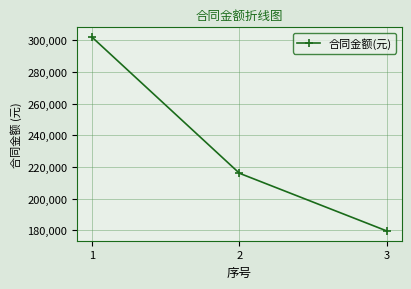

What is the approximate value at 3?

179544